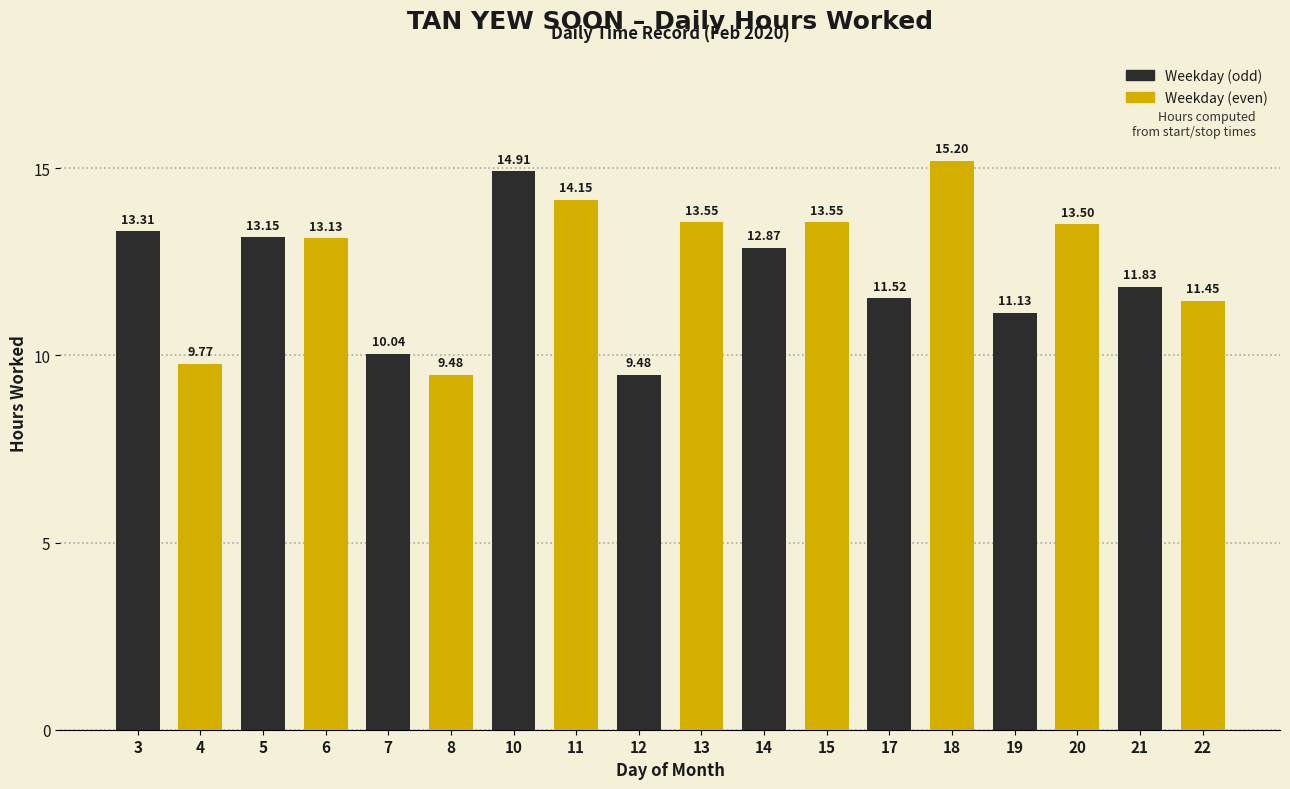

Does the chart contain any negative values?

No